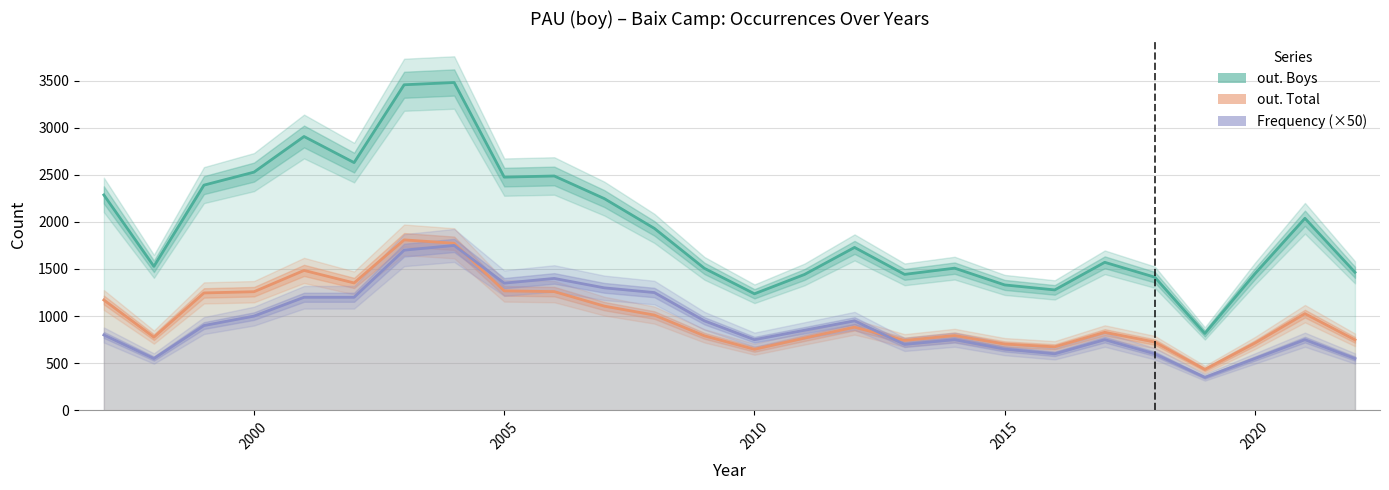

What is the average value of the out. Total series?

1000